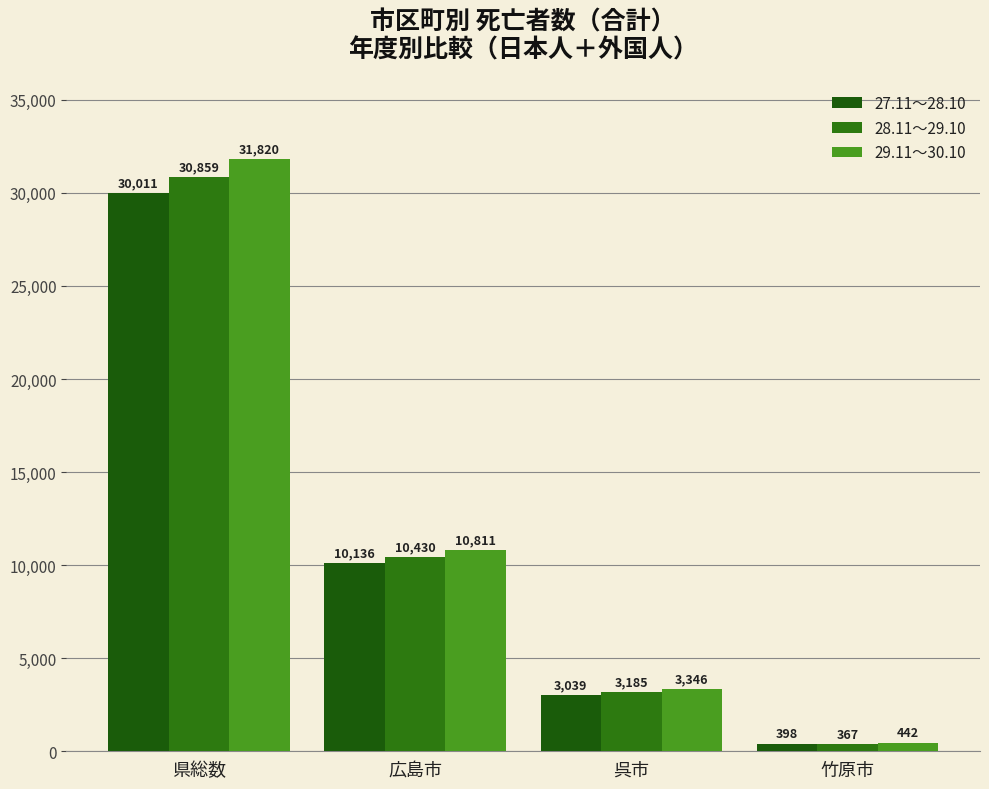

What is the greatest value displayed?

31820